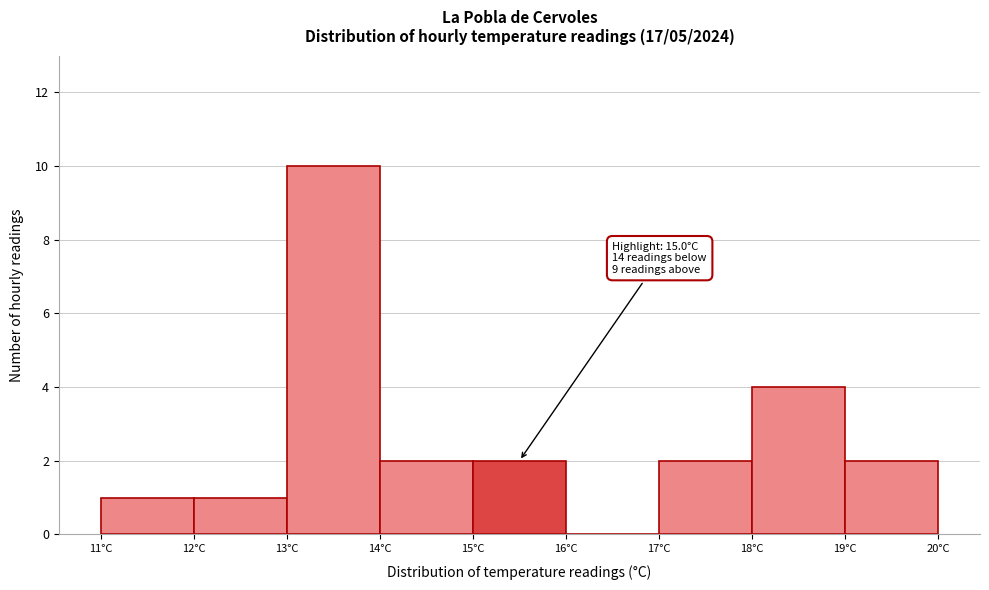

Over which range of the x-axis is the bar tallest?

13 to 14